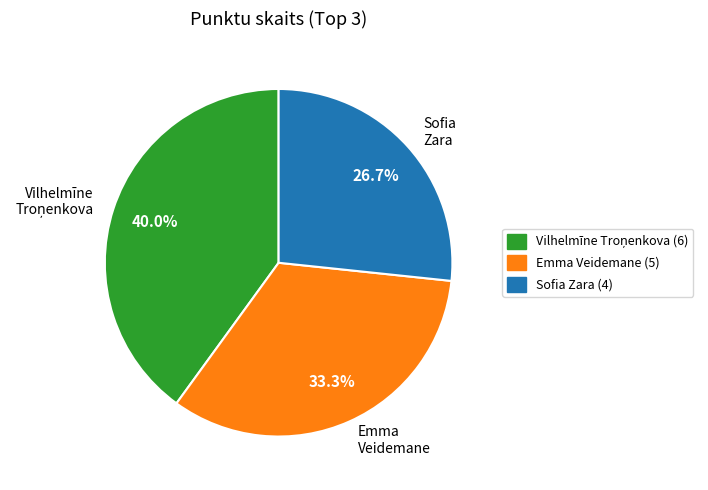

To the nearest percent, what portion does Emma Veidemane represent?

33%